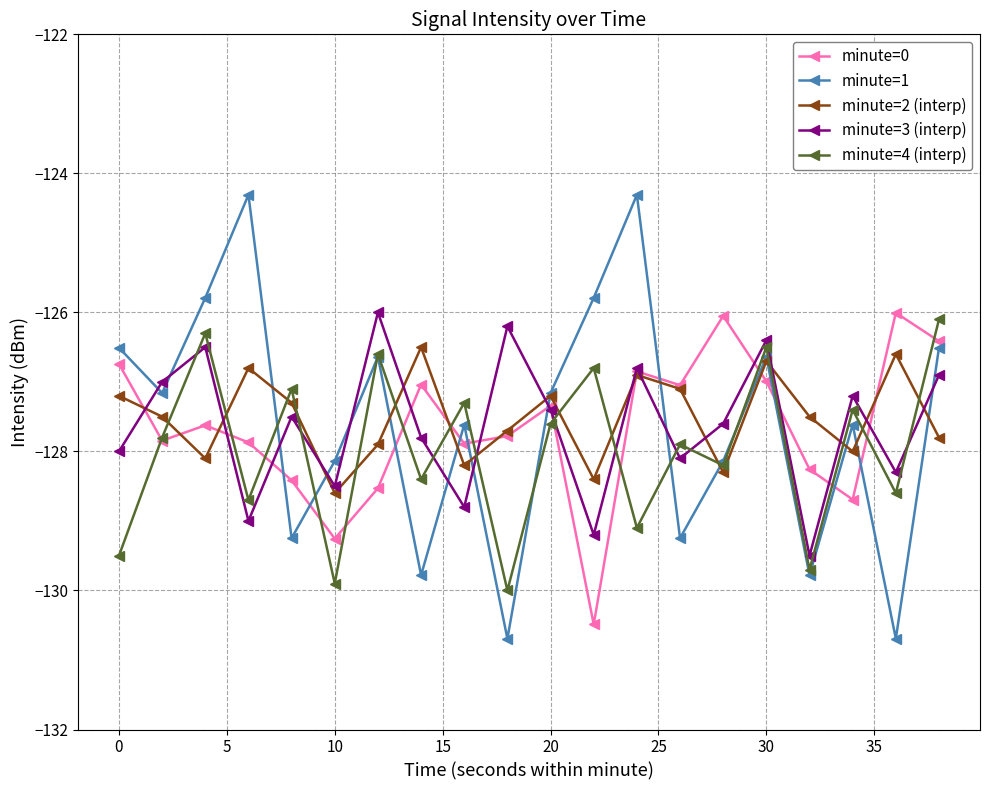

True or false: minute=4 (interp) and minute=2 (interp) intersect in this chart.

True